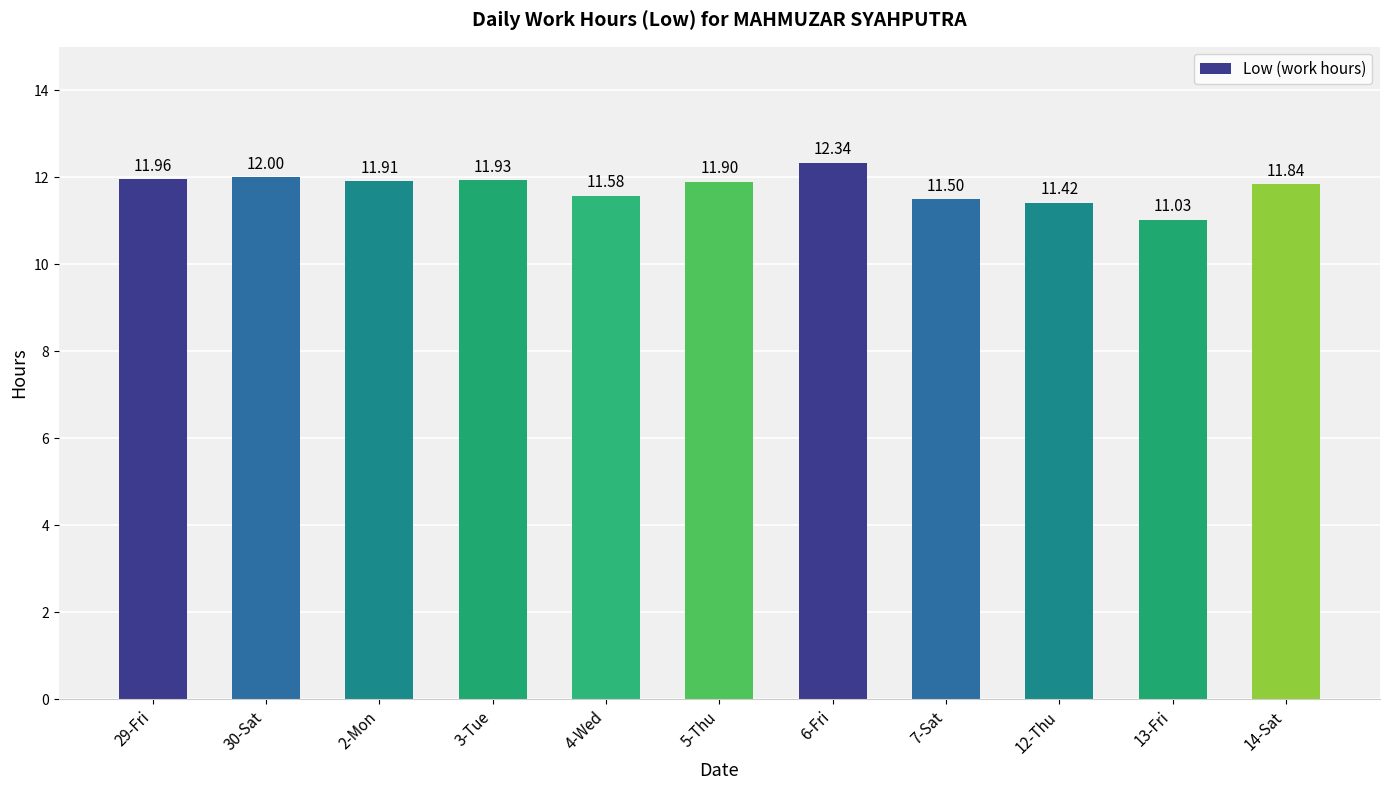

At which category does the chart reach its peak across all series?

6-Fri